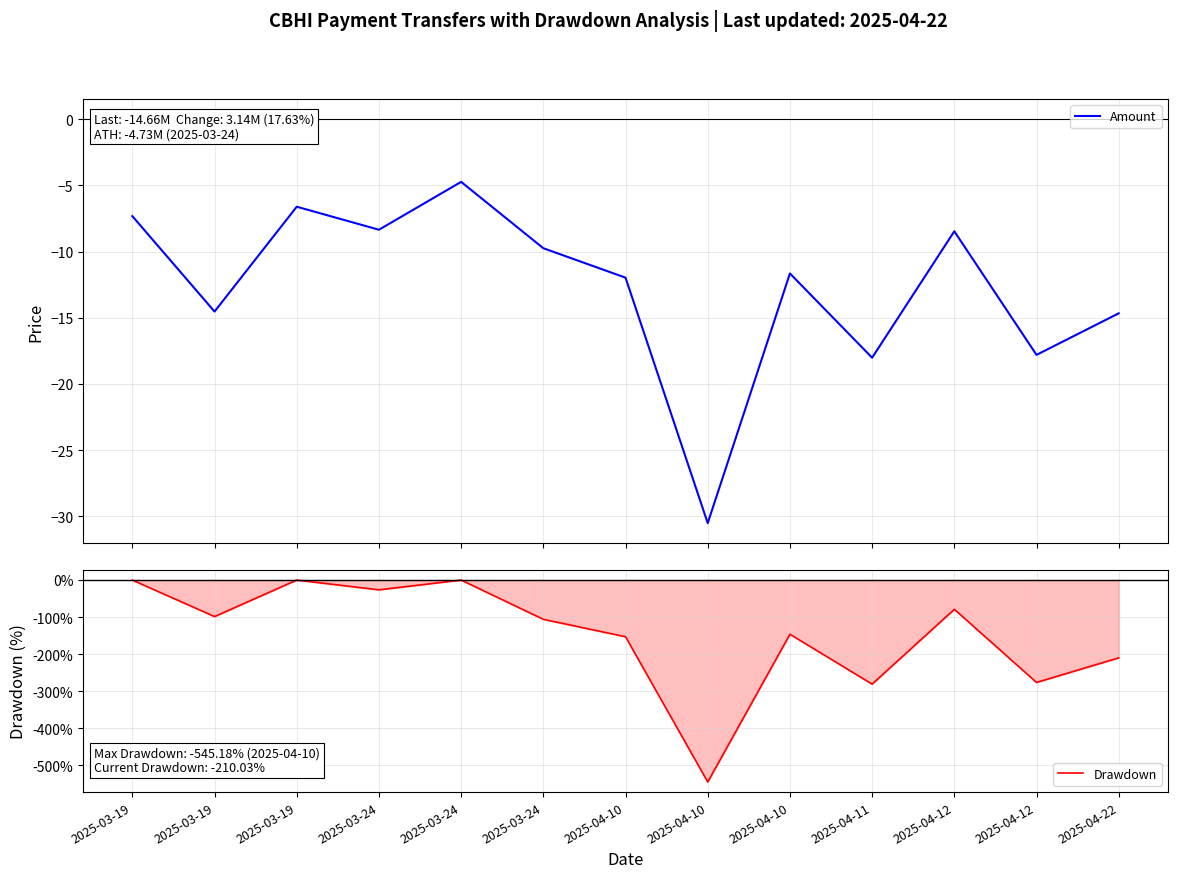

After their last crossing, which series has the higher values: Drawdown or Amount?

Amount